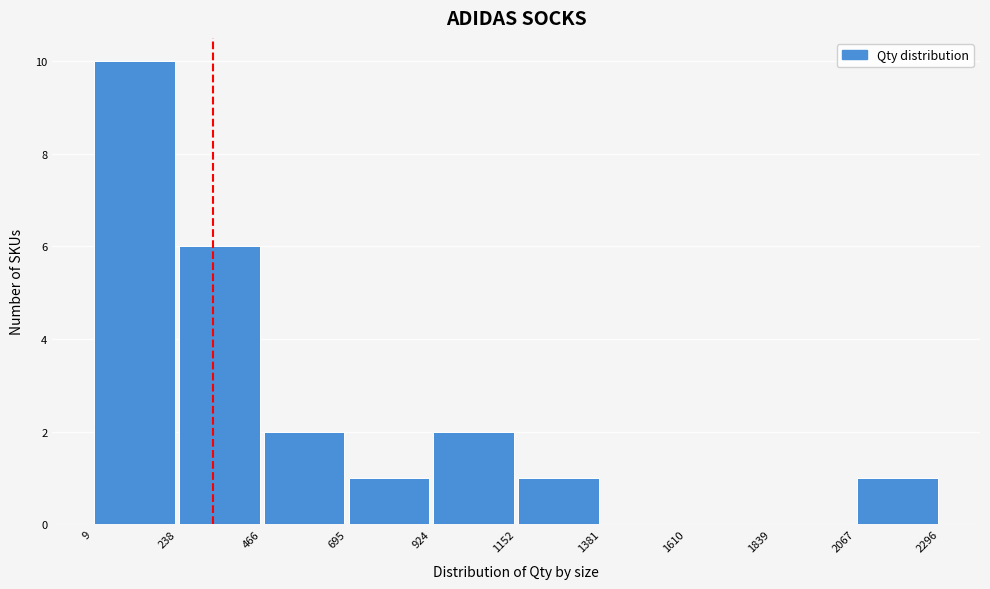

Reading left to right, transcribe this chart: for each bar, give the range it covers on the x-axis and its height. The values are not printed on the chart, so give them approximately, as read against the axis.

9 to 238: 10
238 to 466: 6
466 to 695: 2
695 to 924: 1
924 to 1152: 2
1152 to 1381: 1
1381 to 1610: 0
1610 to 1839: 0
1839 to 2067: 0
2067 to 2296: 1